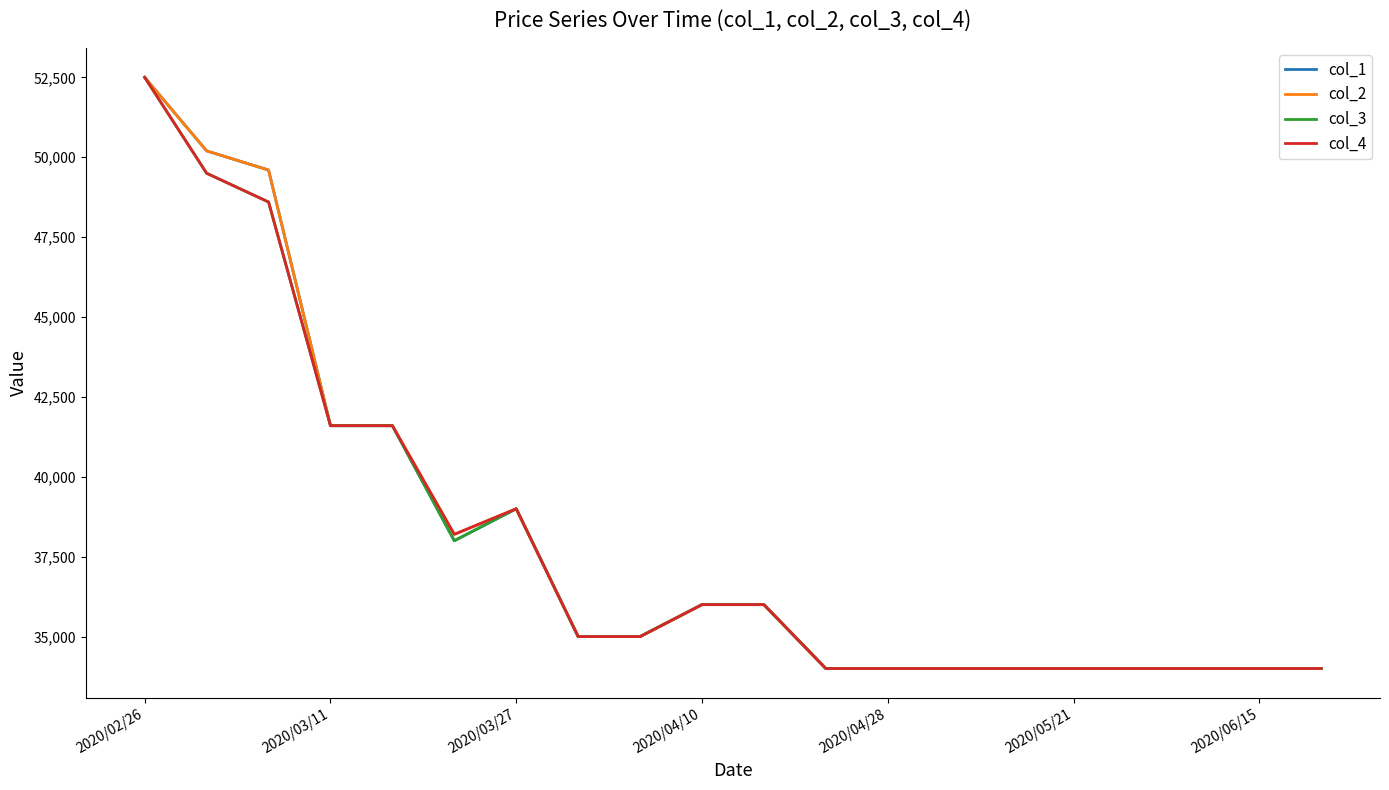

How many lines are shown in the chart?

4